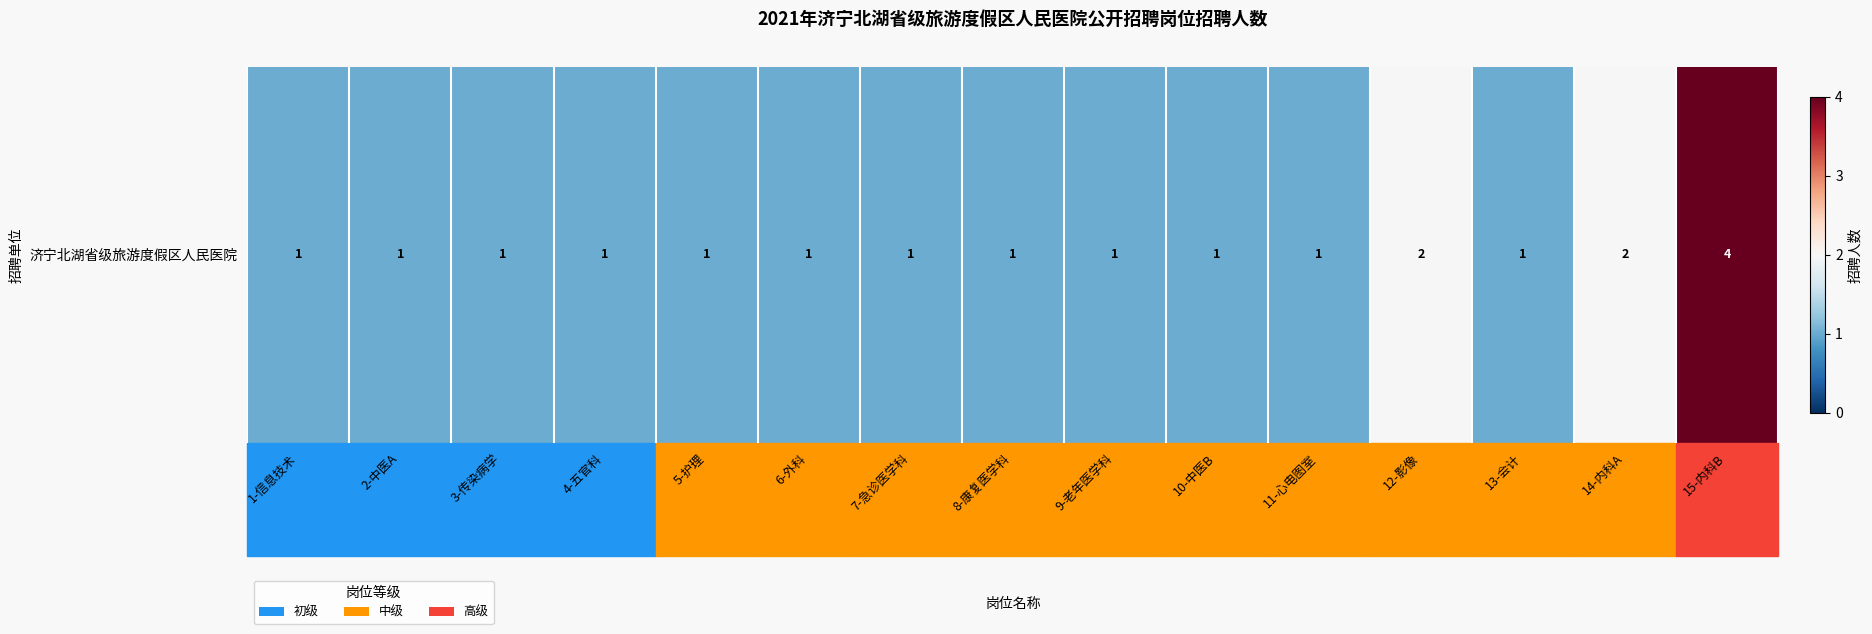

How many values are between 1 and 2?

14